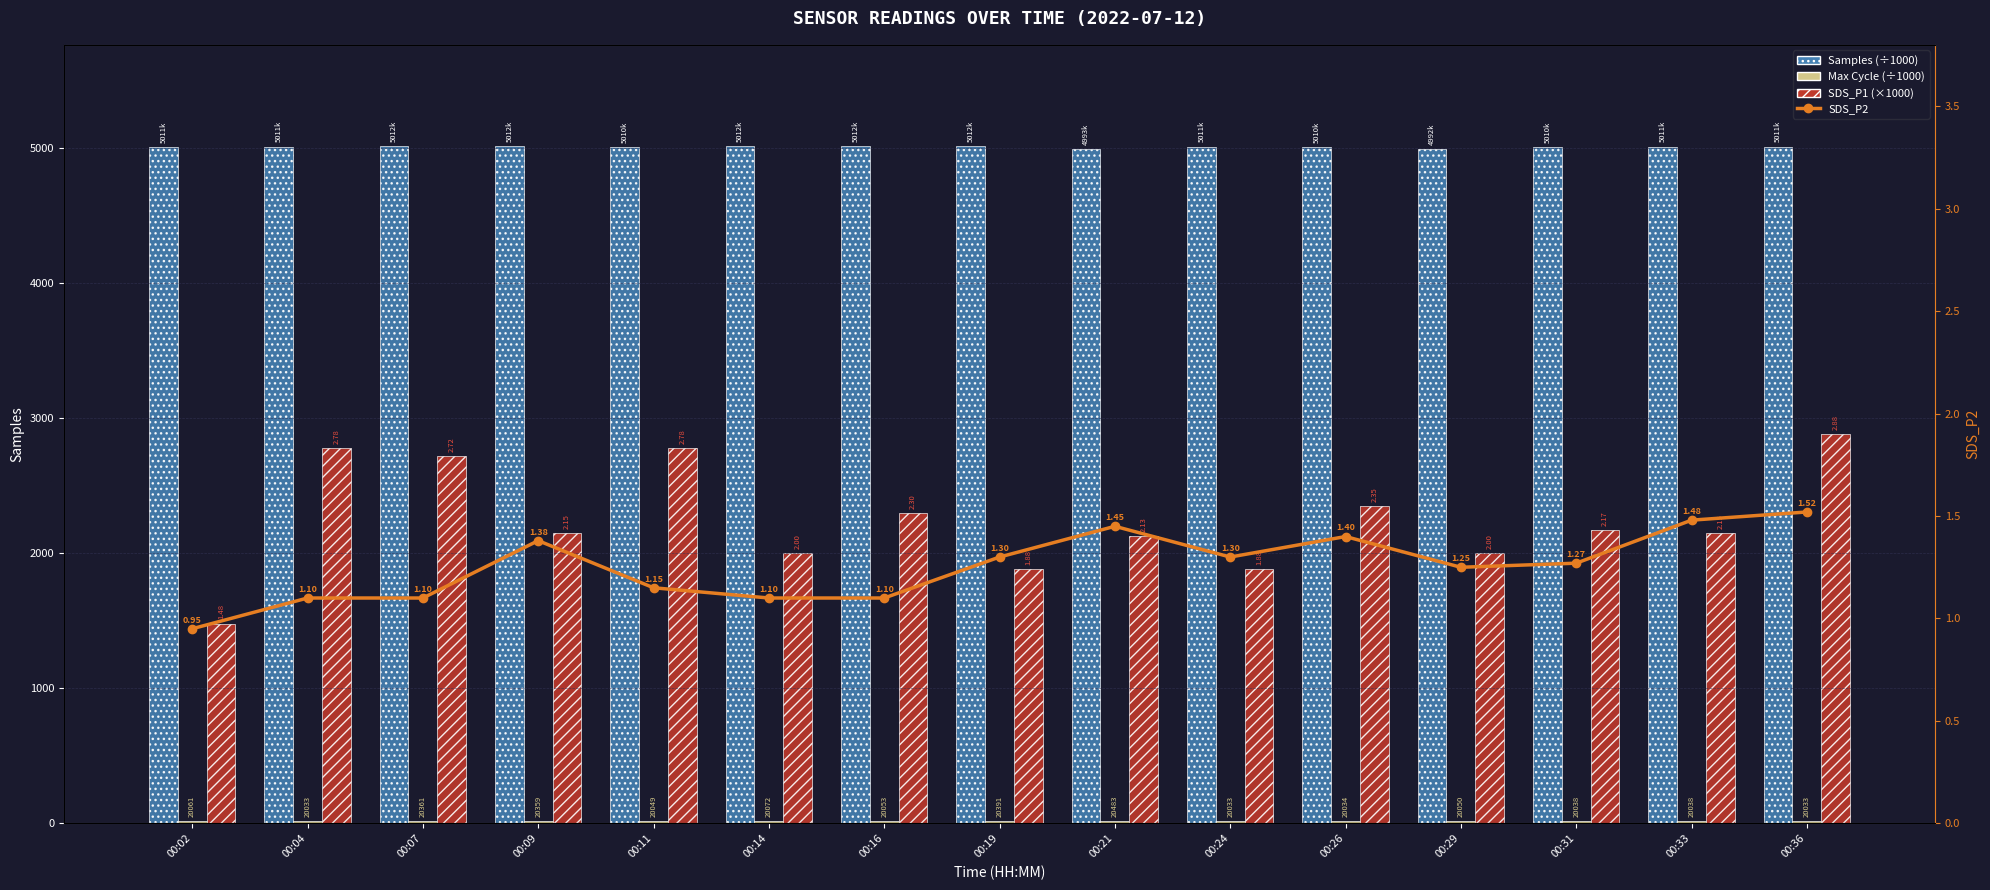

List the series in order of their peak value, lowest first.

SDS_P2, Max Cycle (÷1000), SDS_P1 (×1000), Samples (÷1000)